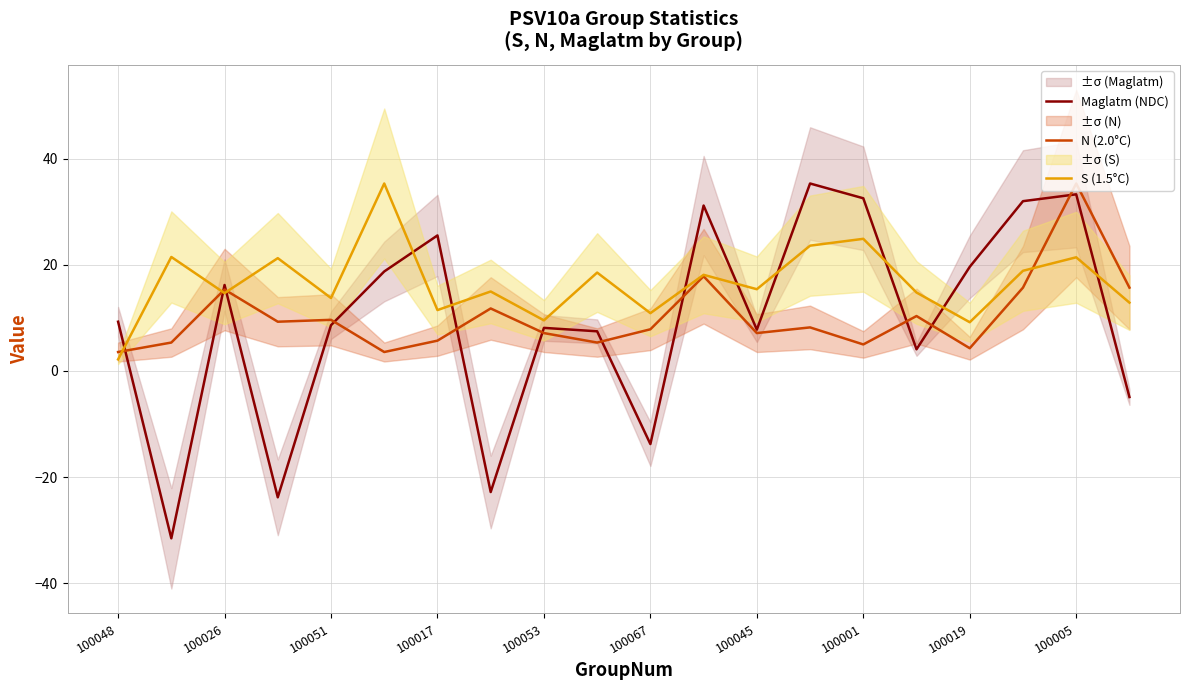

What is the difference between the maximum and minimum values in the S (1.5°C) series?

33.2